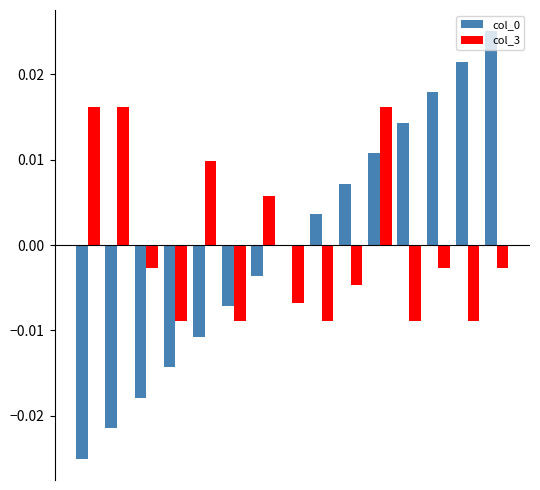

Which series has the widest spread of values?

col_0